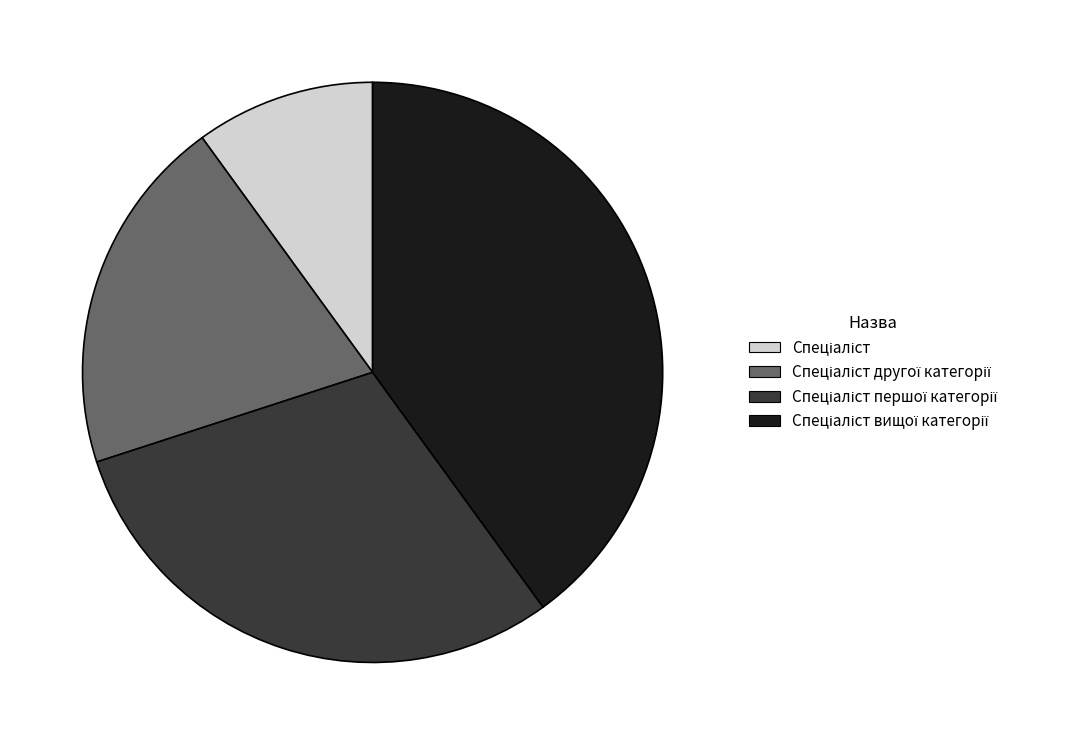

Is there any slice that represents more than half of the pie?

No